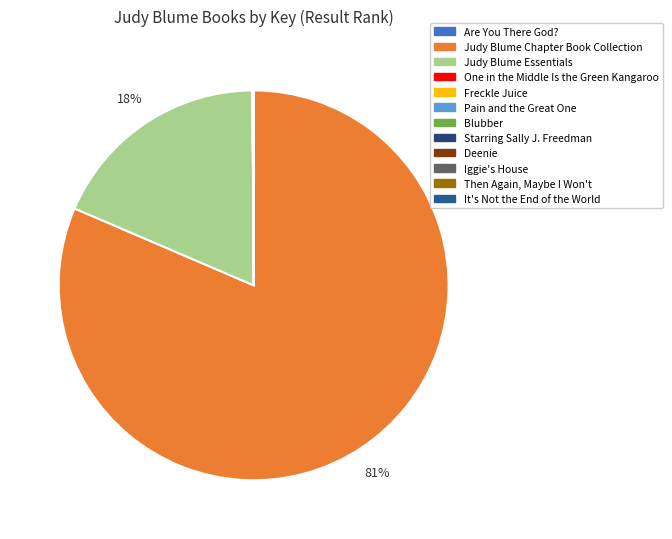

Which slice is the largest?

Judy Blume Chapter Book Collection